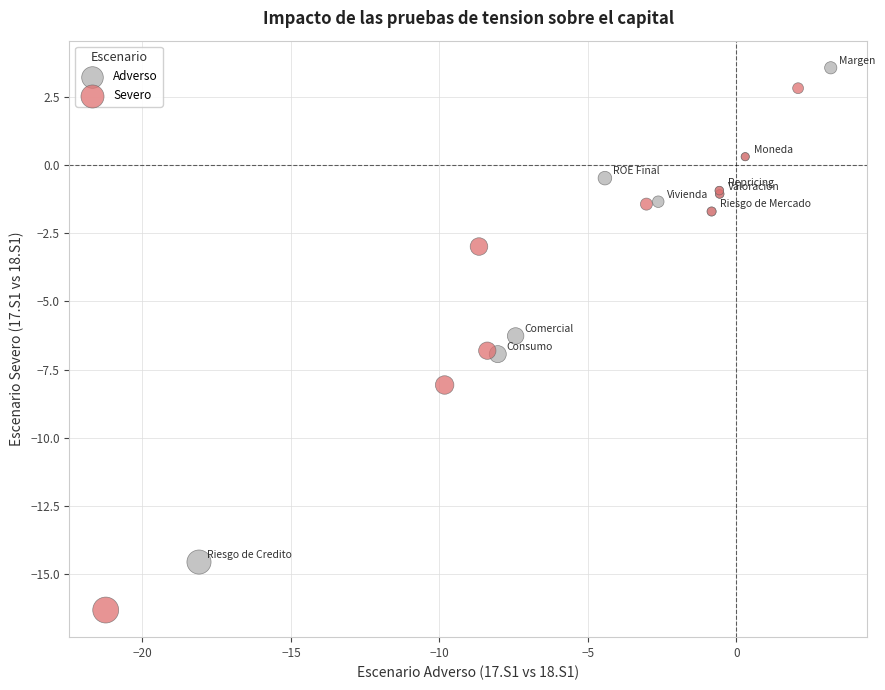

Which series contains the highest Y value?

Adverso